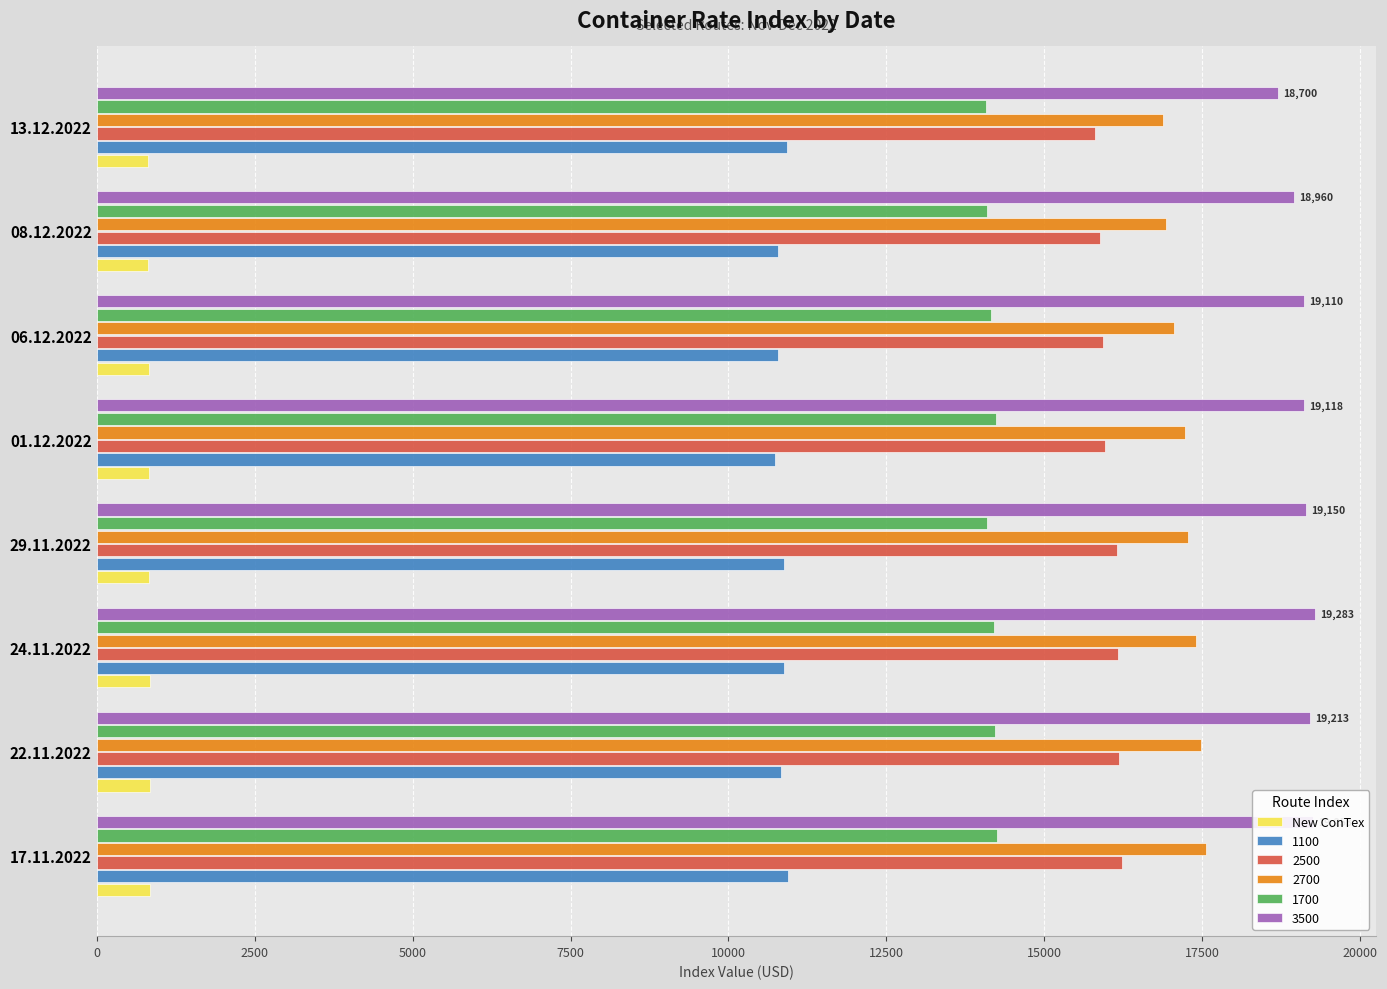

What is the spread (max minus min) of values at 29.11.2022?

18316